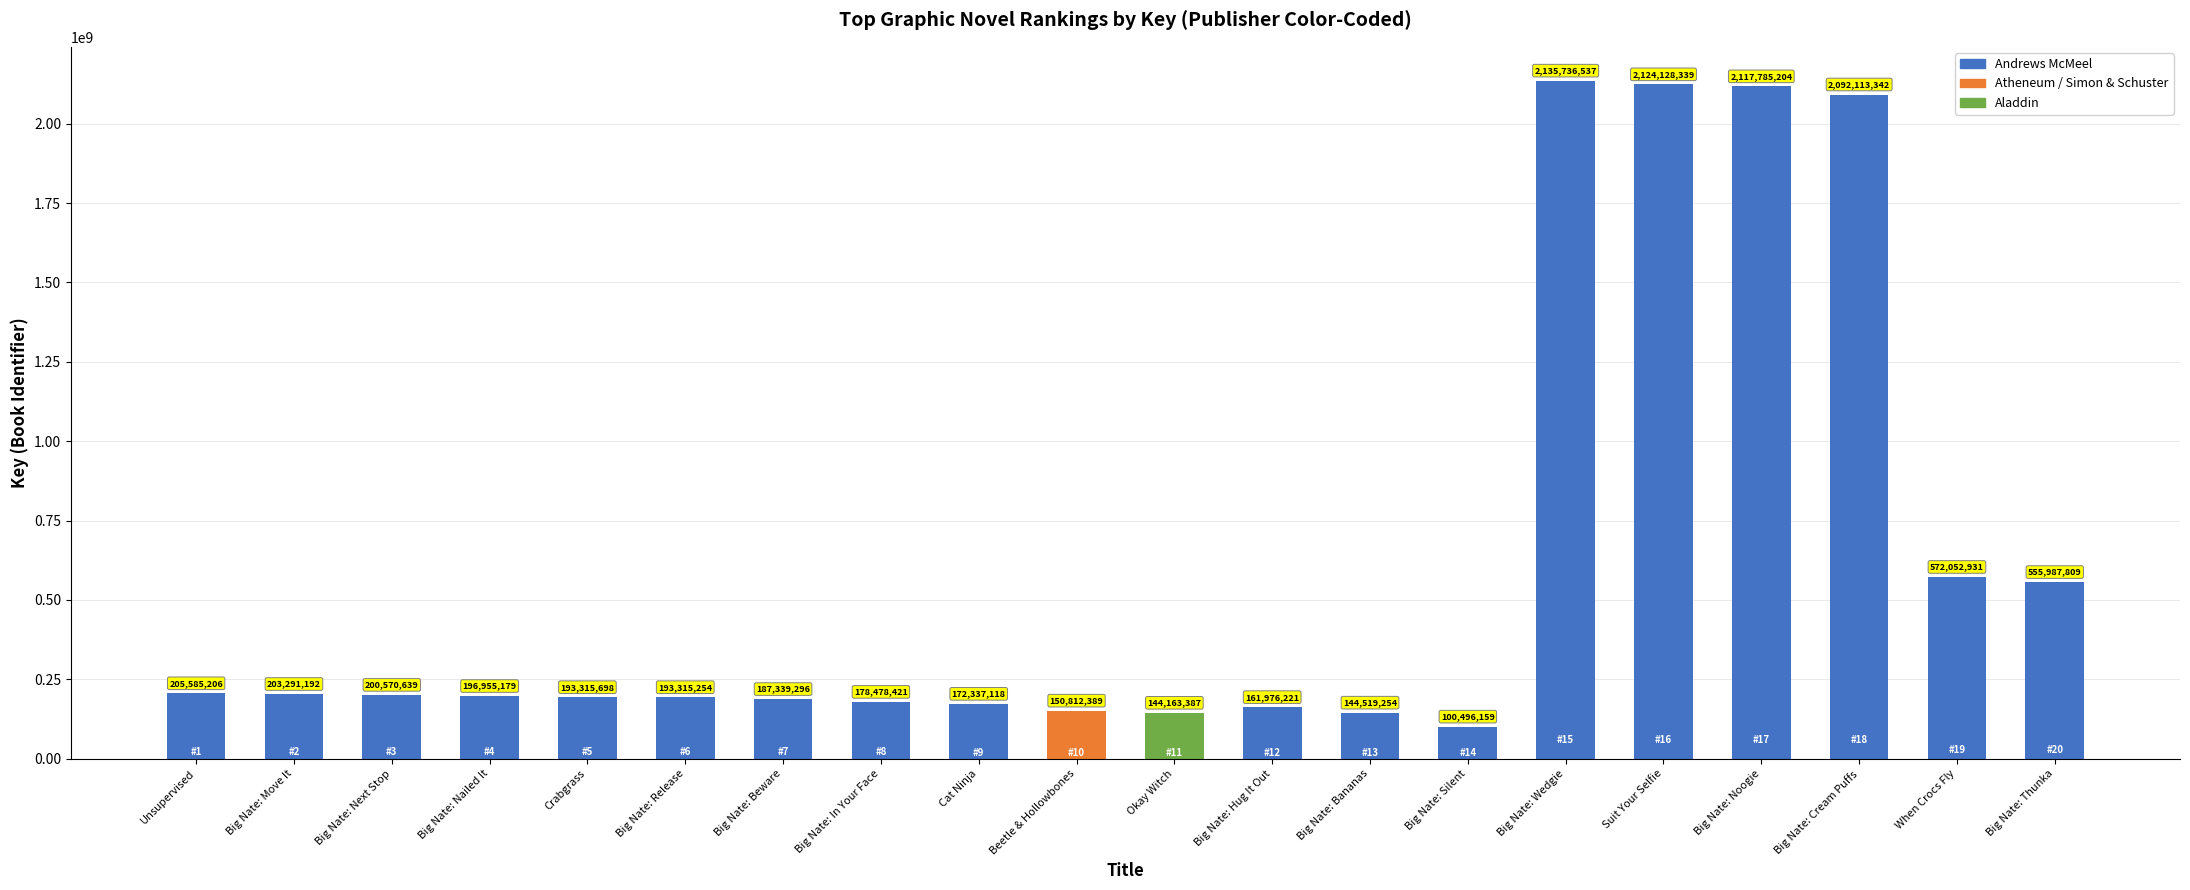

What is the minimum value shown in the chart?

100496159